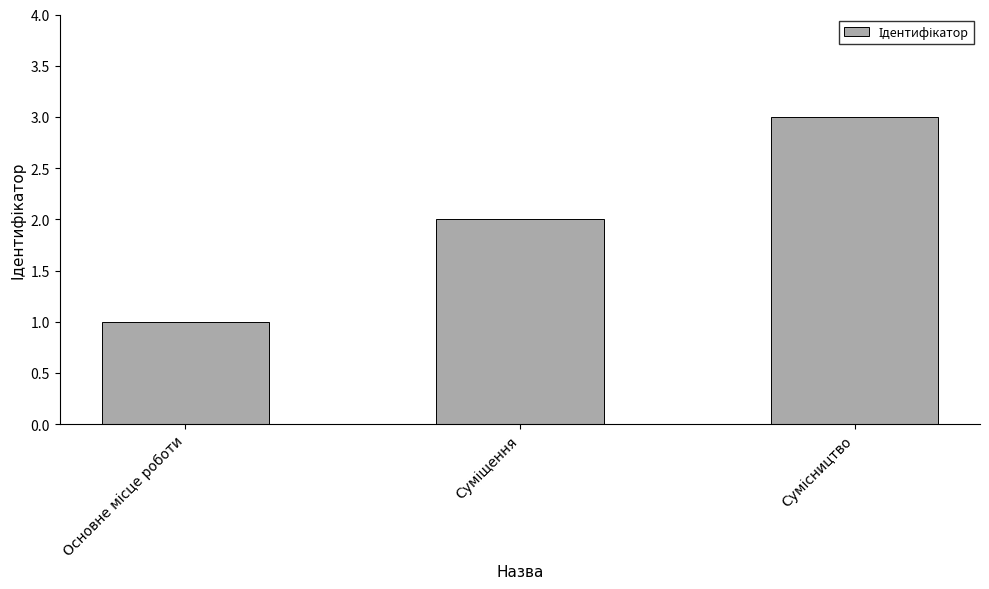

Count the values in the range 1 to 3.

3